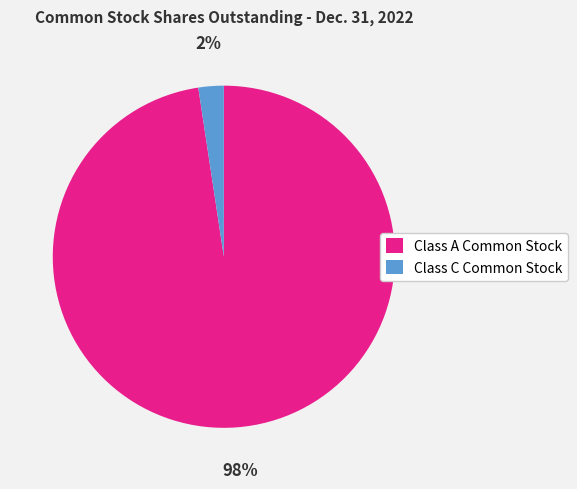

How many slices are in this pie chart?

2